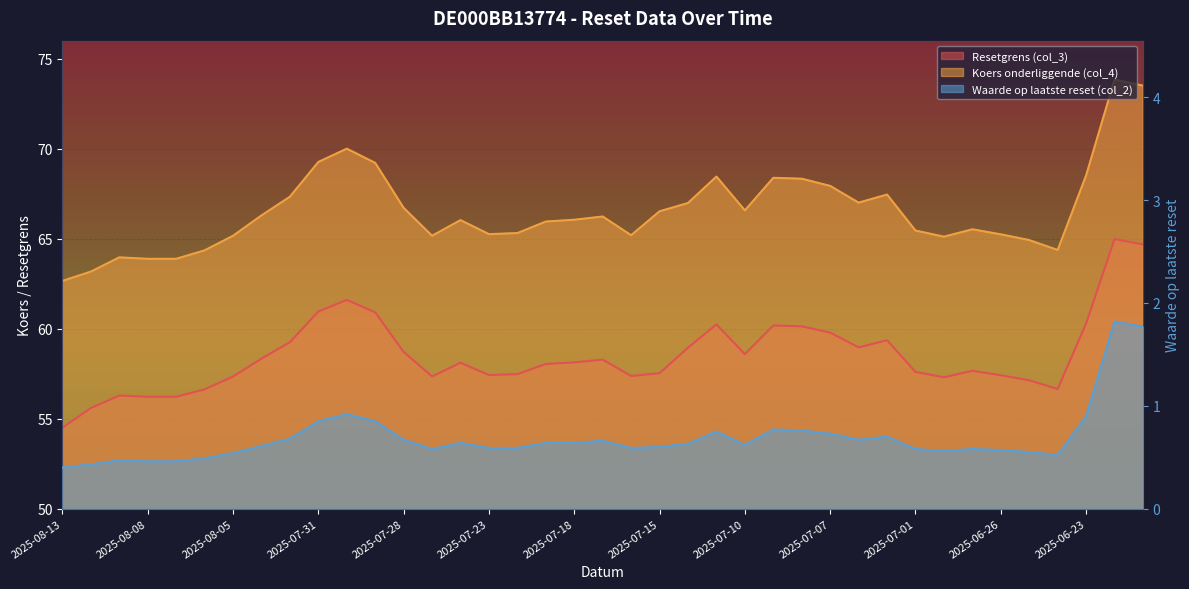

Which series has the widest spread of values?

Koers onderliggende (col_4)